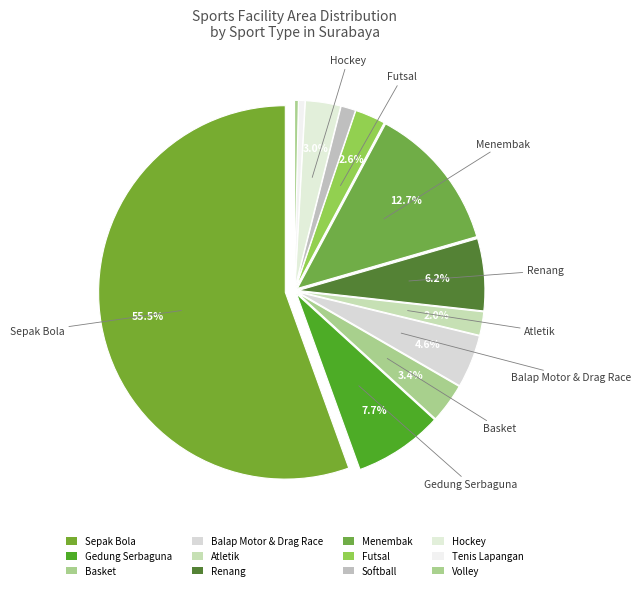

How many segments does this pie chart have?

12